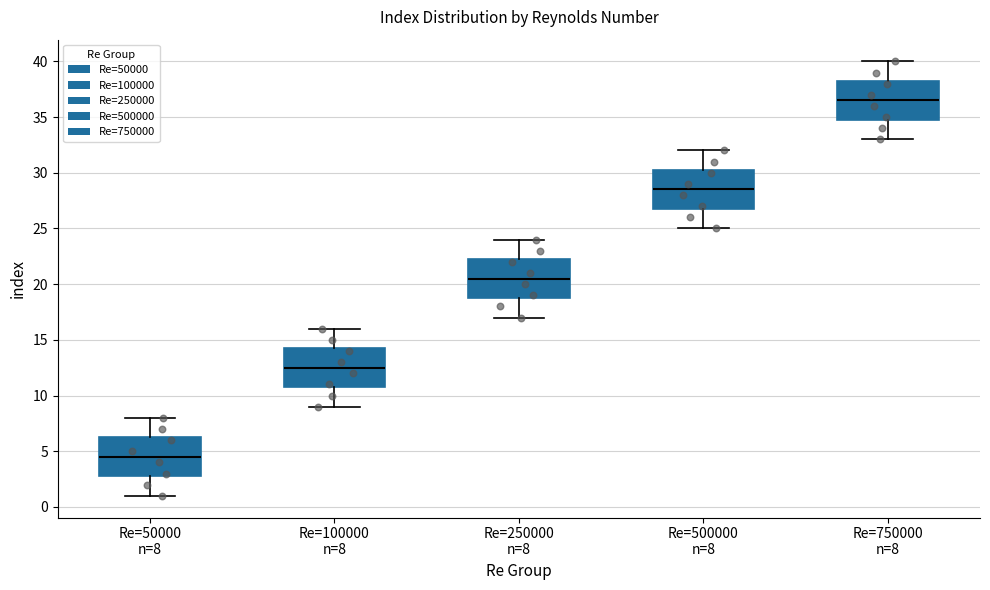

Where does the lower whisker of the box for Re=750000 n=8 end on the y-axis? The values are not printed on the chart, so give them approximately, as read against the axis.

33.0